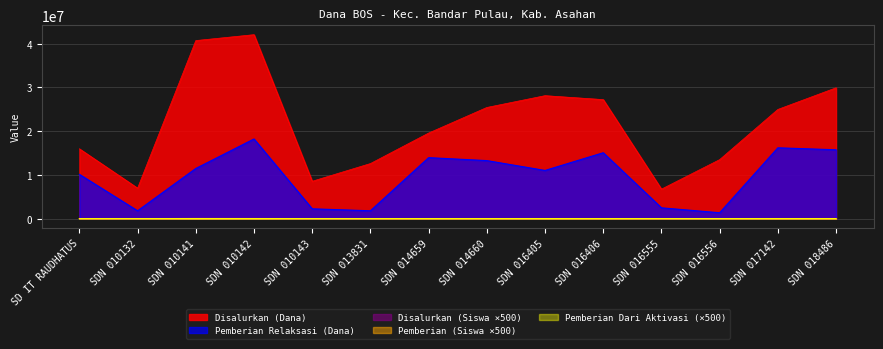

Reading left to right, extract all data points from this chart.

Disalurkan (Dana): 15975000	6975000	40725000	42075000	8550000	12600000	19575000	25425000	28125000	27225000	6750000	13500000	24975000	29925000
Pemberian Relaksasi (Dana): 10125000	1800000	11475000	18225000	2250000	1800000	13950000	13275000	11025000	15075000	2475000	1350000	16200000	15750000
Disalurkan (Siswa): 18000	8000	52000	51000	12000	17000	25000	30000	35500	35500	9000	16000	33000	37000
Pemberian (Siswa): 6500	6000	32500	25500	7000	13500	7000	14000	17500	15000	5000	13500	11000	13500
Pemberian Dari Aktivasi: 0	0	3000	1500	0	1500	0	0	2000	500	0	1000	0	3000